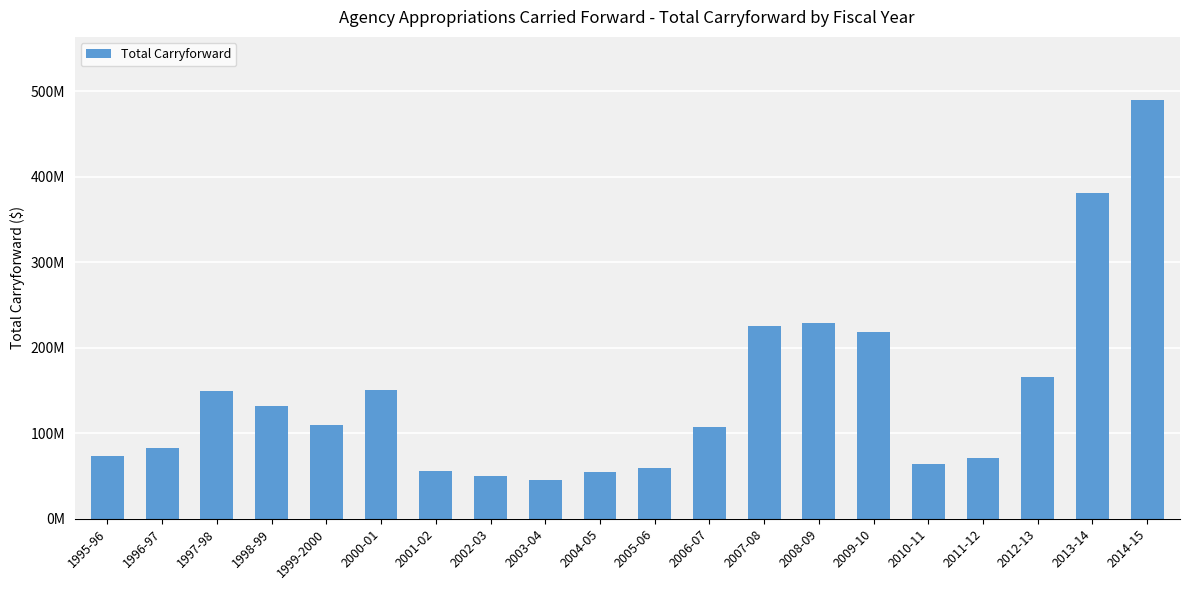

What is the greatest value displayed?

489876870